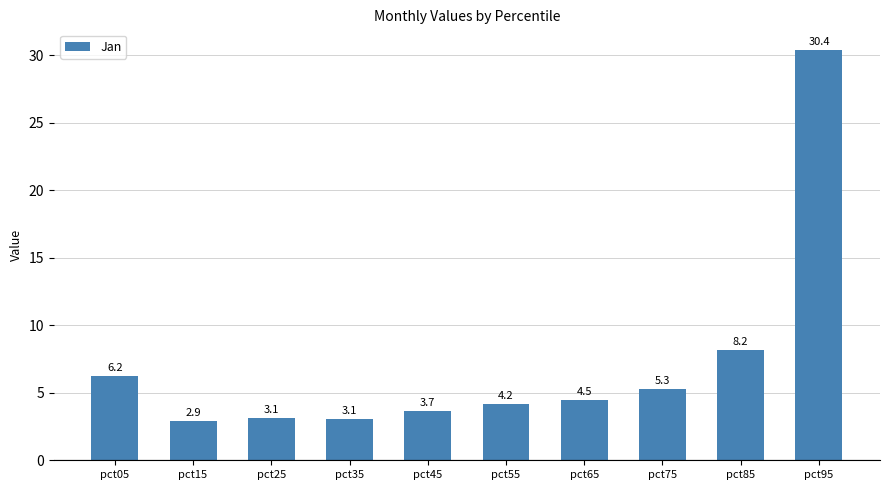

Are the bars horizontal?

No